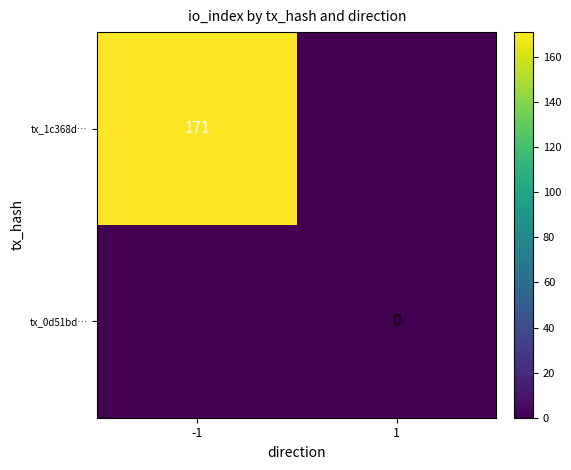

What is the difference between the highest and lowest values at -1?

171